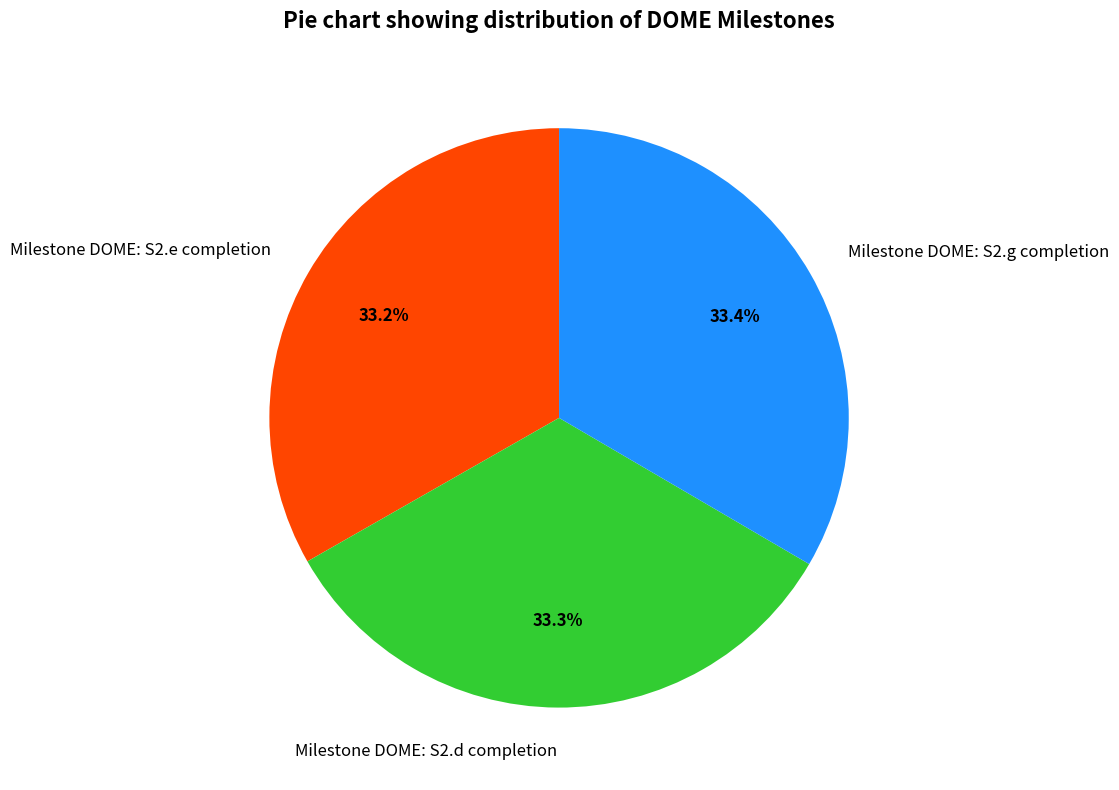

To the nearest percent, what portion does Milestone DOME: S2.e completion represent?

33%